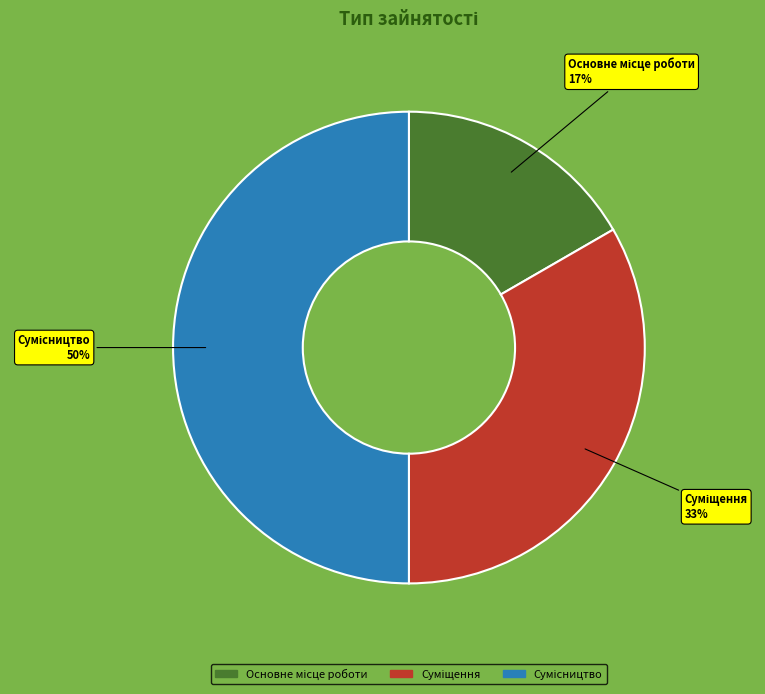

To the nearest percent, what is the average slice percentage?

33%